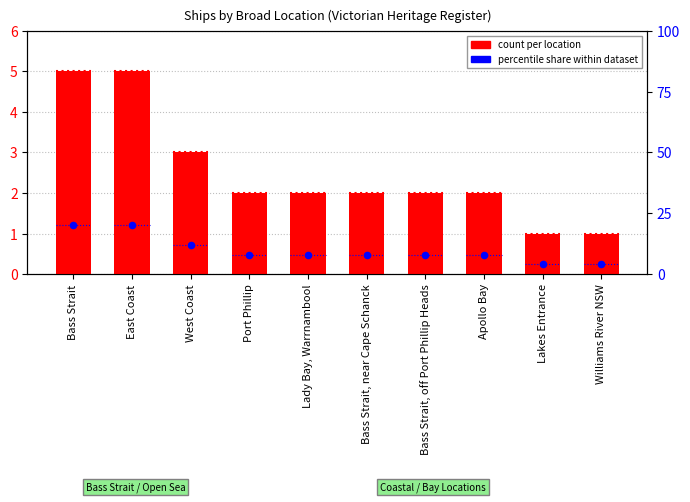

Which series has the largest total across all categories?

percentile share within dataset